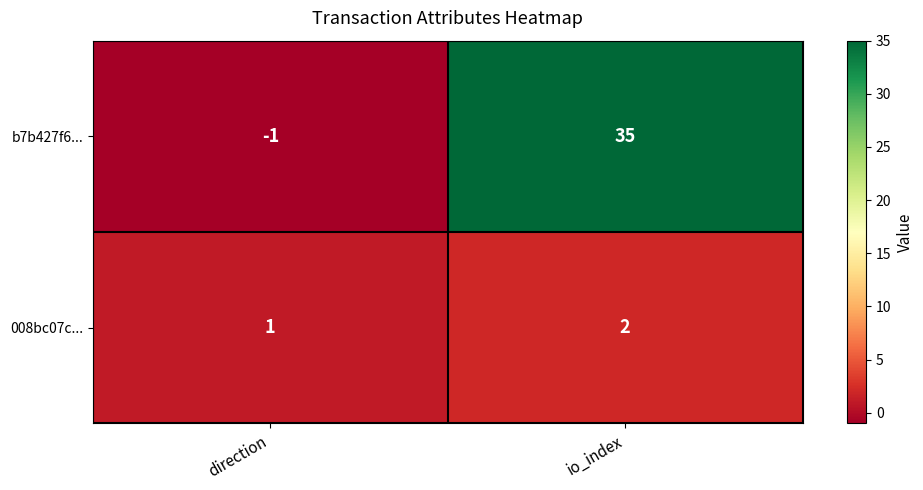

The value of 008bc07c... at io_index is 3. True or false?

False